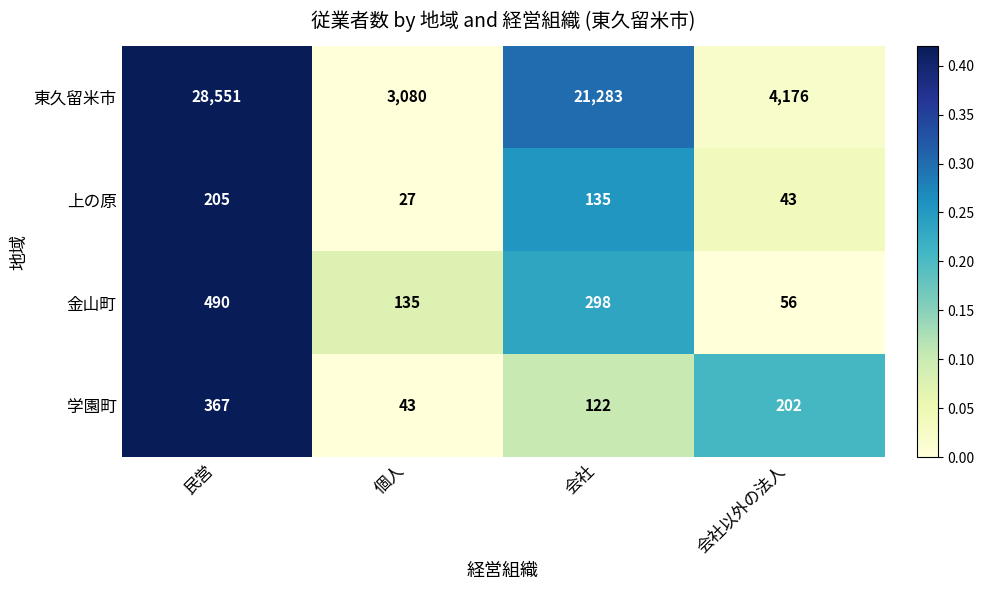

Which series has the widest spread of values?

東久留米市